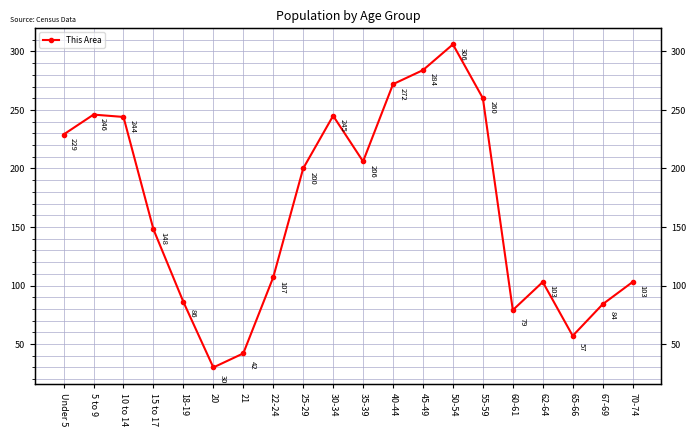

Rank the categories by value from lowest to highest.

20, 21, 65-66, 60-61, 67-69, 18-19, 62-64, 70-74, 22-24, 15 to 17, 25-29, 35-39, Under 5, 10 to 14, 30-34, 5 to 9, 55-59, 40-44, 45-49, 50-54